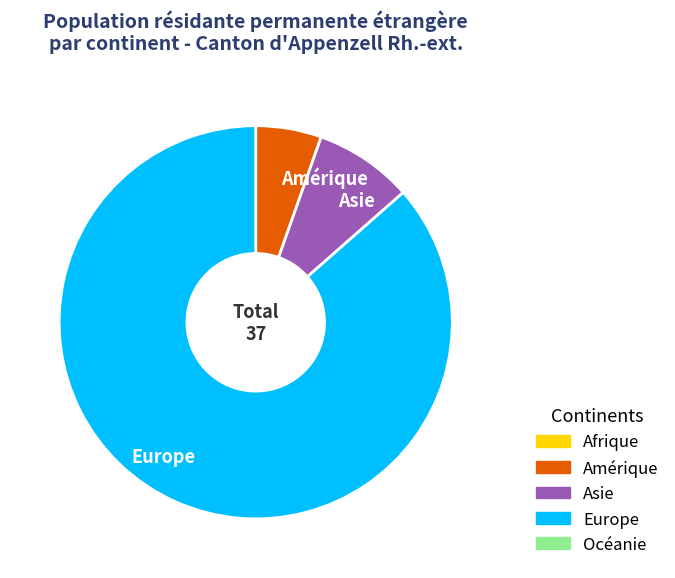

True or false: Amérique accounts for 5% of the total.

True